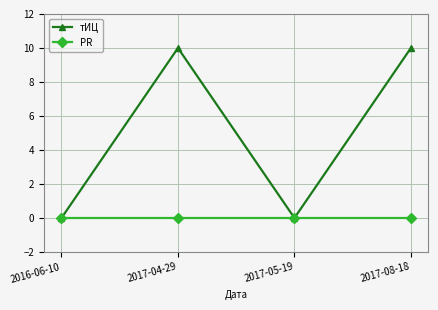

How many lines are shown in the chart?

2